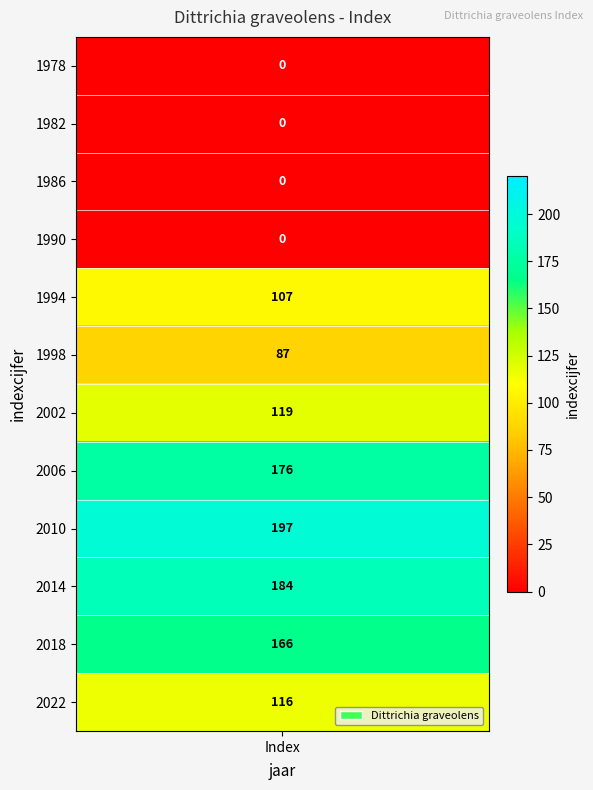

Reading left to right, transcribe all the data shown in this chart.

0	0	0	0	107	87	119	176	197	184	166	116